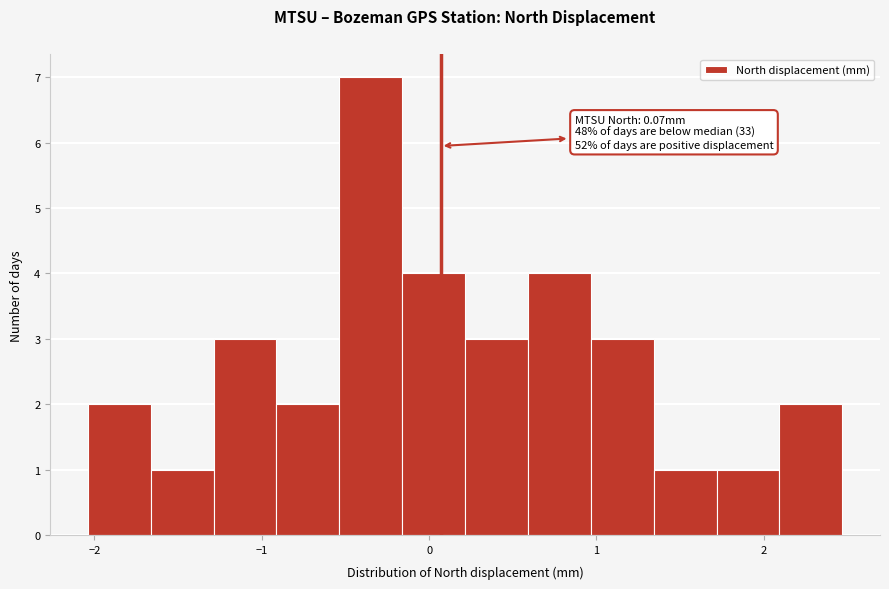

Around what value on the x-axis is the tallest bar? Give the approximate position of its centre, as read against the axis.

-0.3